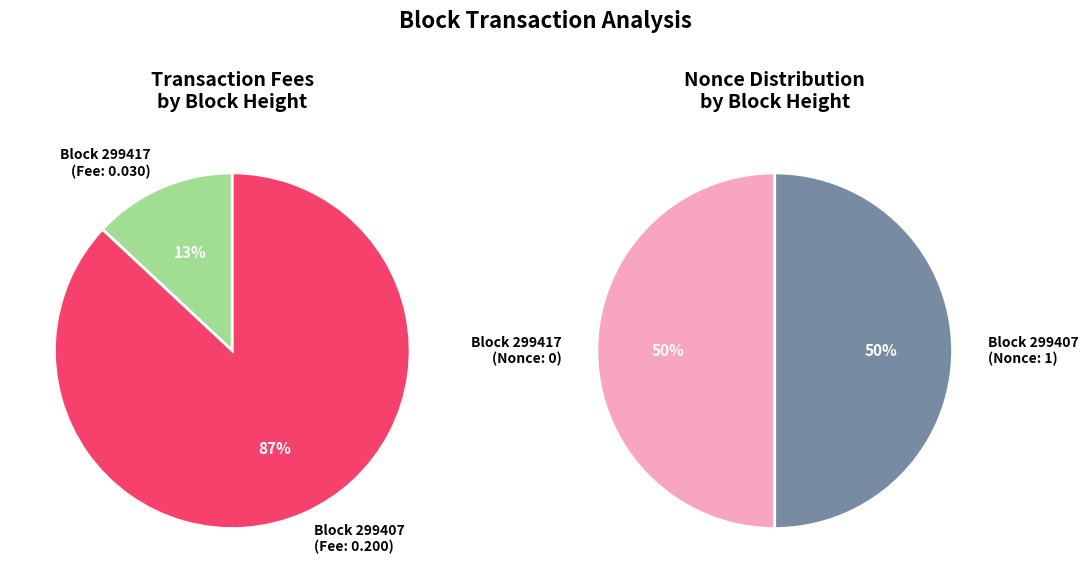

What percentage is the 299417 slice, to the nearest percent?

13%